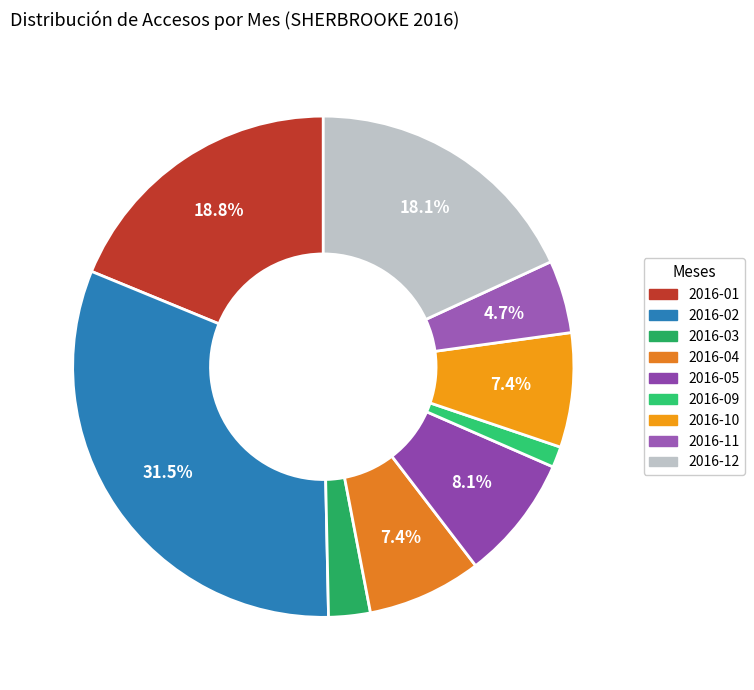

How many segments does this pie chart have?

9